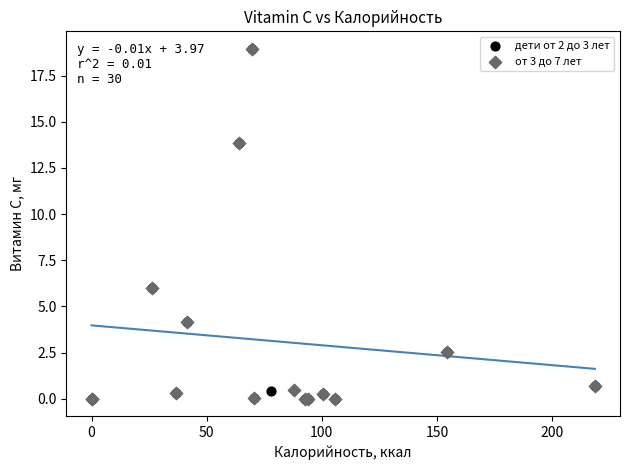

What are all the series names shown in the legend?

дети от 2 до 3 лет, от 3 до 7 лет